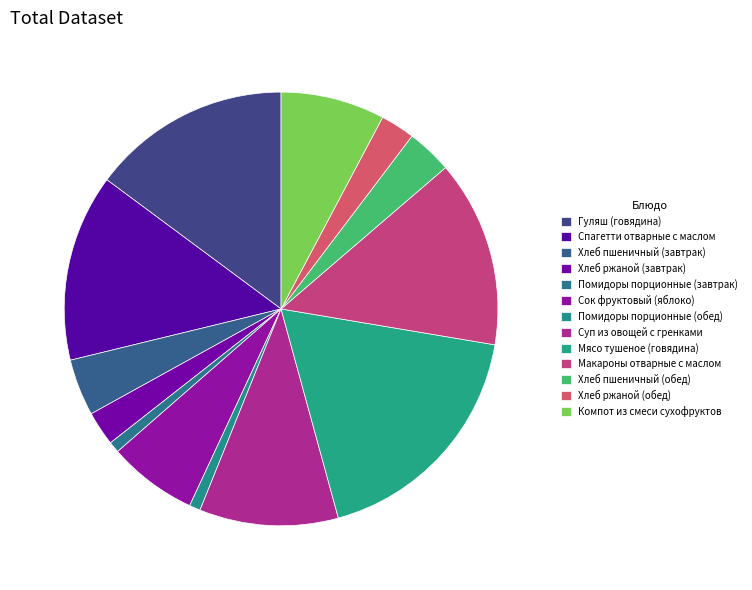

To the nearest percent, what portion does Хлеб ржаной (обед) represent?

3%